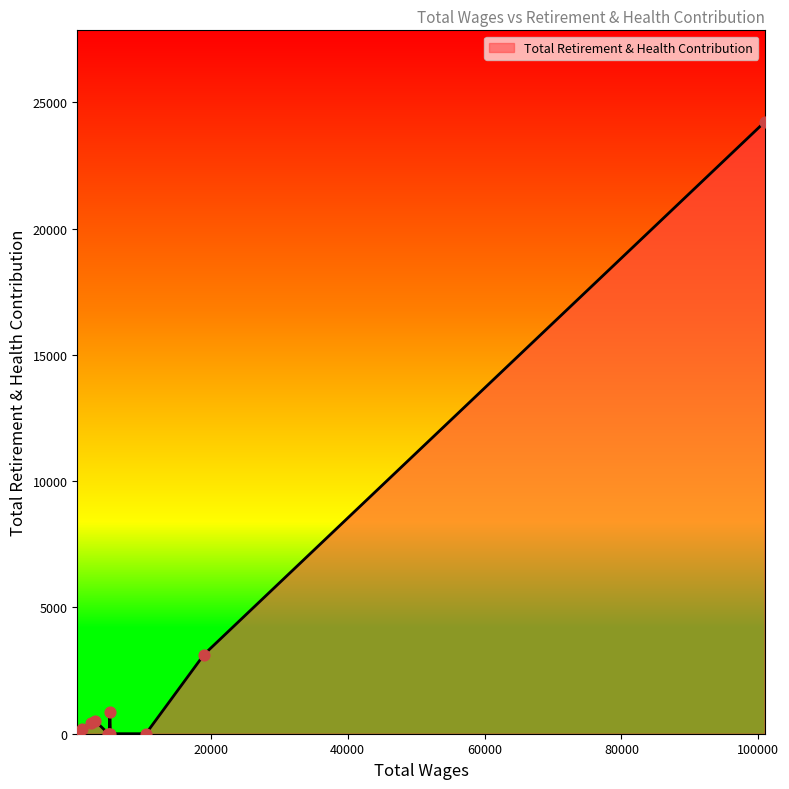

What is the maximum value shown in the chart?

24222